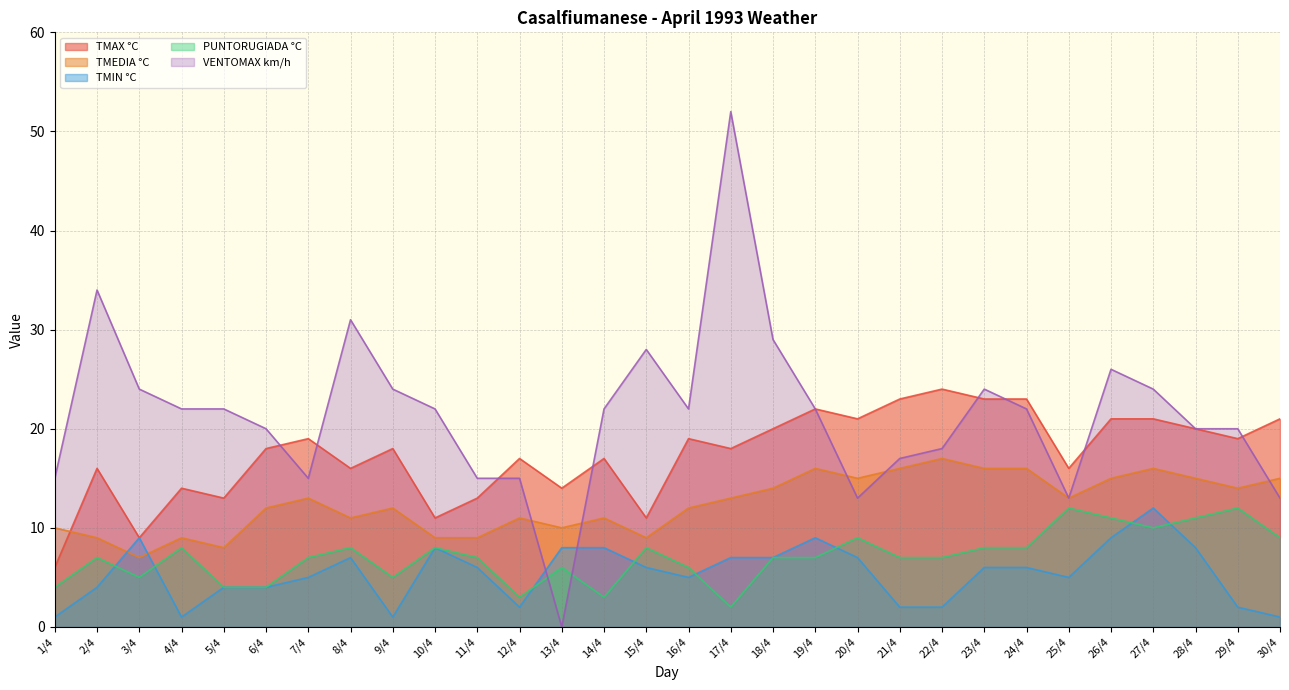

At which category does PUNTORUGIADA °C reach its first local peak?

2/4